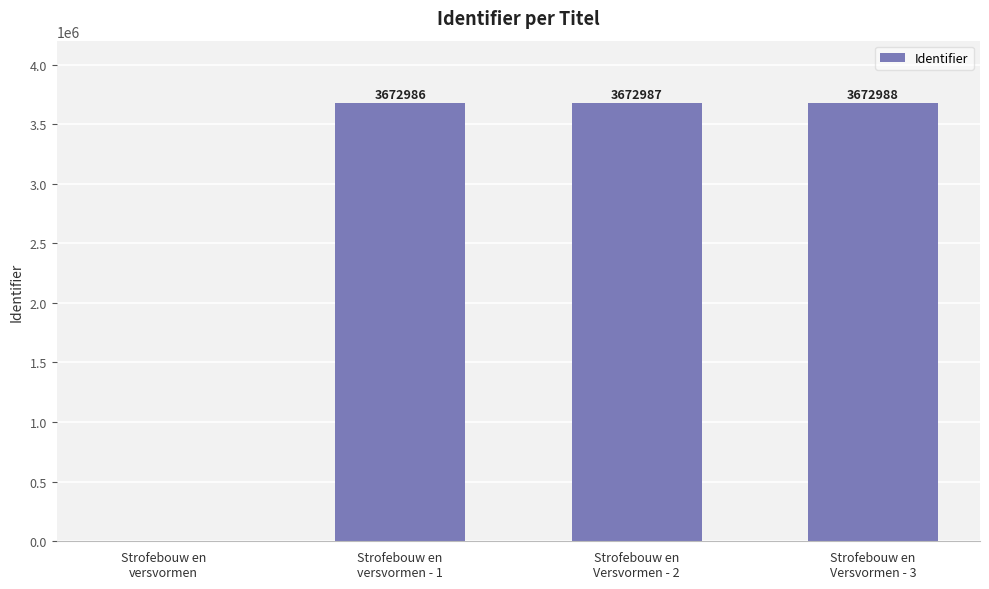

What is the greatest value displayed?

3672988